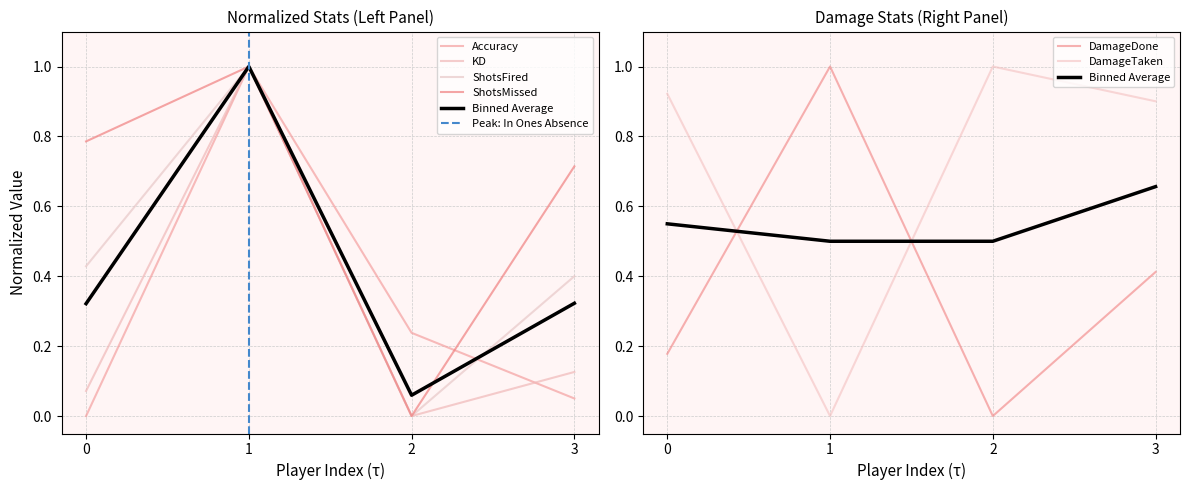

Reading left to right, transcribe all the data shown in this chart.

Accuracy: 0.0	1.0	0.2	0.1
KD: 0.1	1.0	0.0	0.1
DamageDone: 0.2	1.0	0.0	0.4
DamageTaken: 0.9	0.0	1.0	0.9
ShotsFired: 0.4	1.0	0.0	0.4
ShotsMissed: 0.8	1.0	0.0	0.7